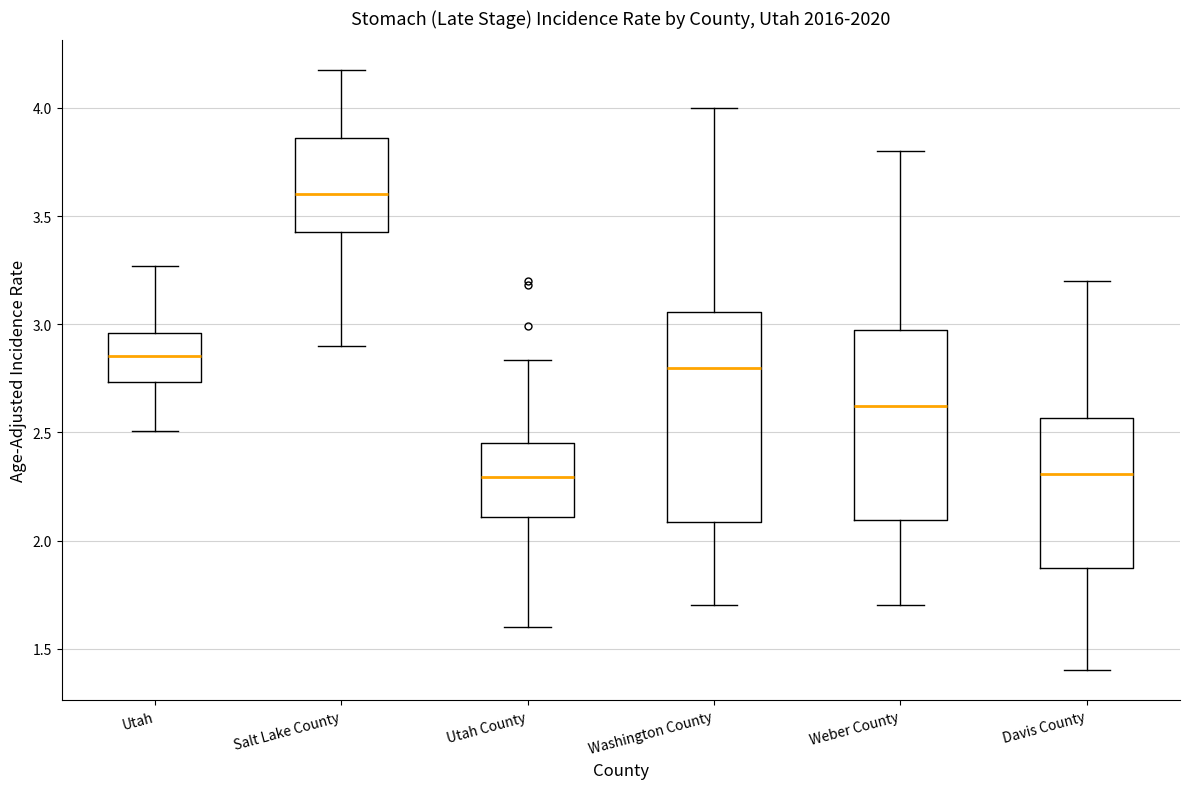

Reading left to right, transcribe this box plot: for each box, give where its median line is, the range the box spans, and where its two whiskers end, as read against the y-axis. The values are not printed on the chart, so give them approximately, as read against the axis.

Utah: median 2.85, box 2.75 to 2.95, whiskers 2.50 to 3.25
Salt Lake County: median 3.60, box 3.45 to 3.85, whiskers 2.90 to 4.15
Utah County: median 2.30, box 2.10 to 2.45, whiskers 1.60 to 2.85
Washington County: median 2.80, box 2.10 to 3.05, whiskers 1.70 to 4.00
Weber County: median 2.60, box 2.10 to 2.95, whiskers 1.70 to 3.80
Davis County: median 2.30, box 1.85 to 2.55, whiskers 1.40 to 3.20